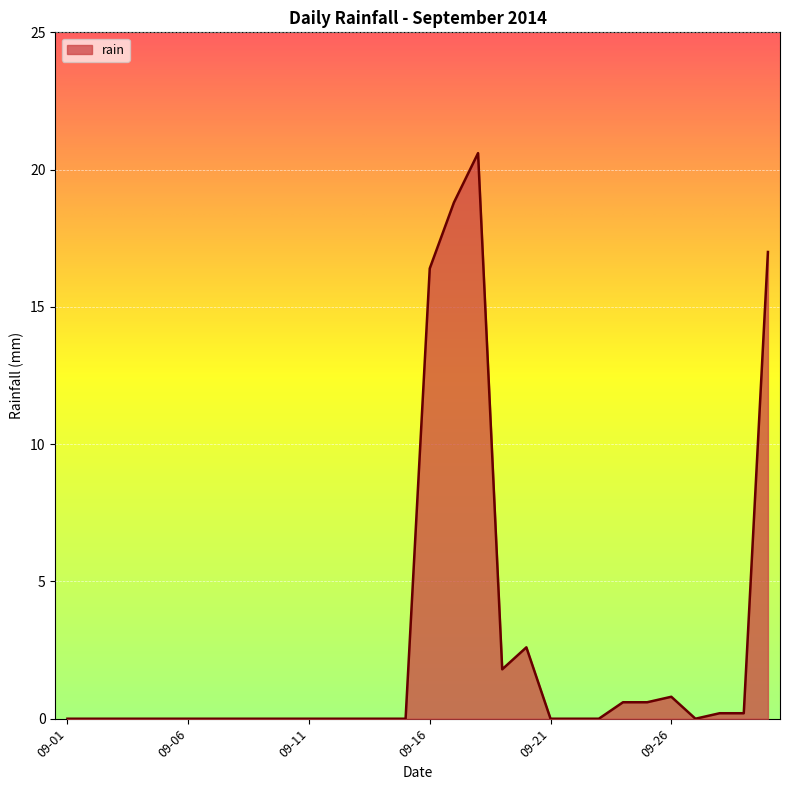

What is the greatest value displayed?

20.6